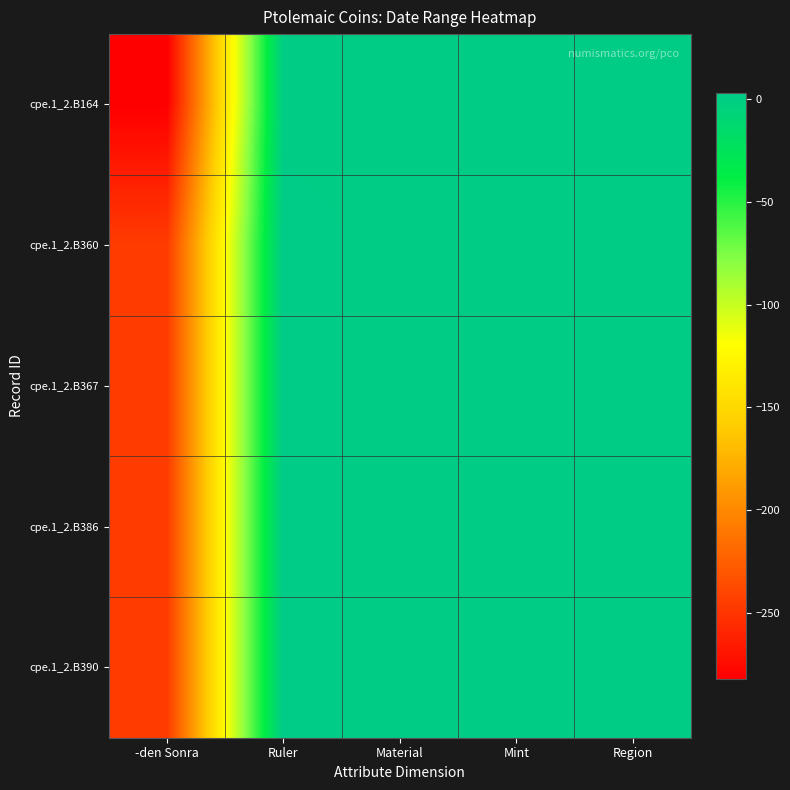

Which has a higher value, Mint or -den Sonra?

Mint